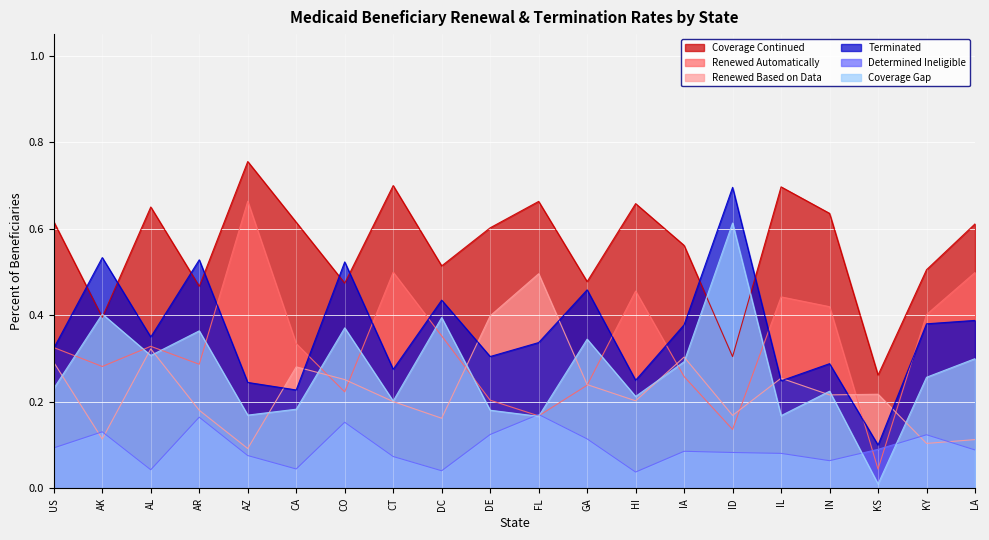

Where is Coverage Continued nearest to the value 0?

KS